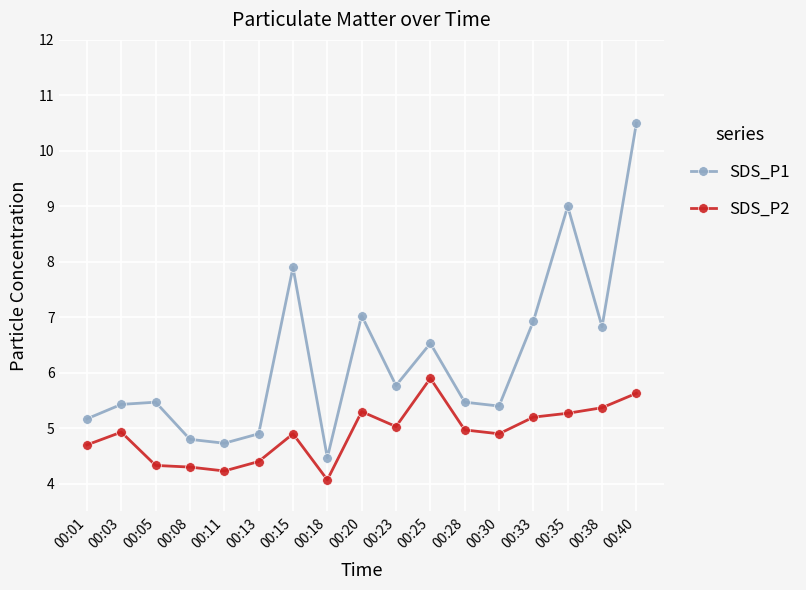

Where does the SDS_P1 series first go above 5?

00:01